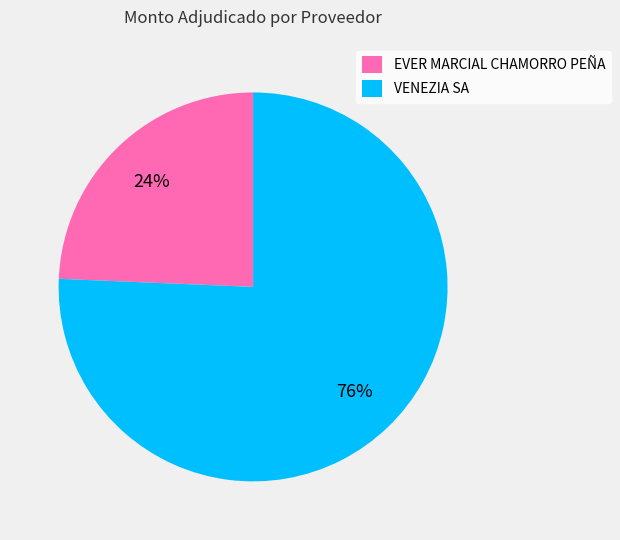

What is the smallest slice in the pie chart?

EVER MARCIAL CHAMORRO PEÑA